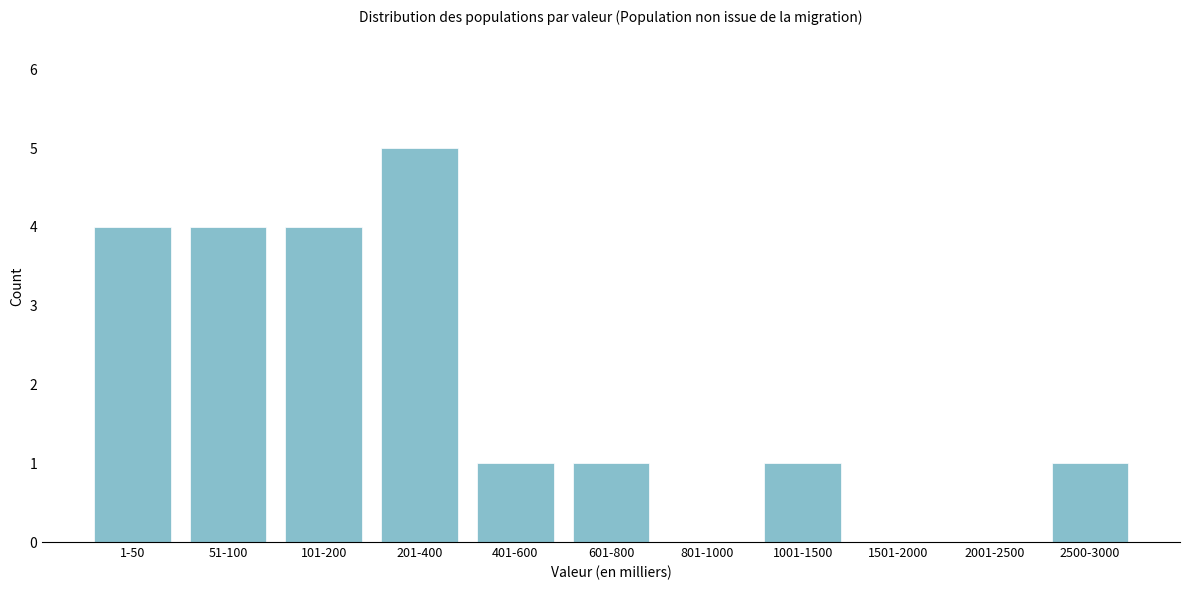

Reading left to right, transcribe all the data shown in this chart.

1-50=4	51-100=4	101-200=4	201-400=5	401-600=1	601-800=1	801-1000=0	1001-1500=1	1501-2000=0	2001-2500=0	2500-3000=1